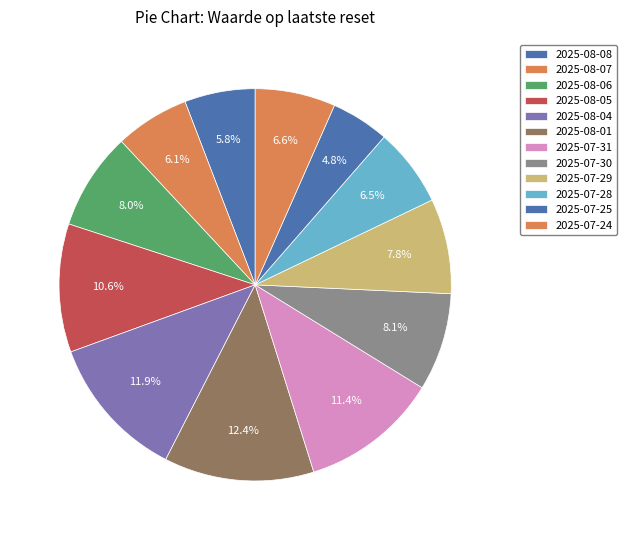

Is 2025-07-29 the majority of the pie?

No